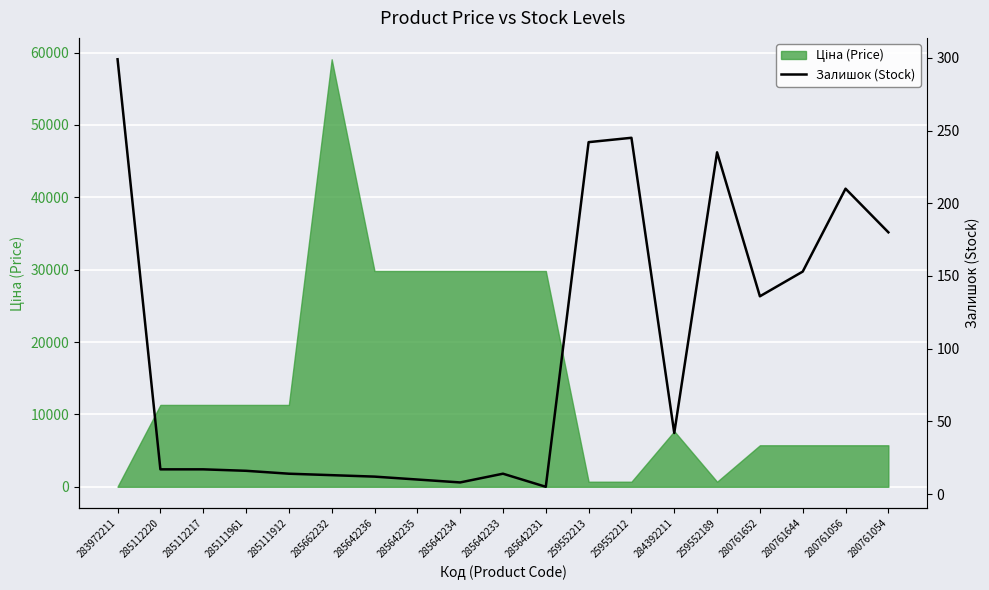

What is the minimum value shown in the chart?

5